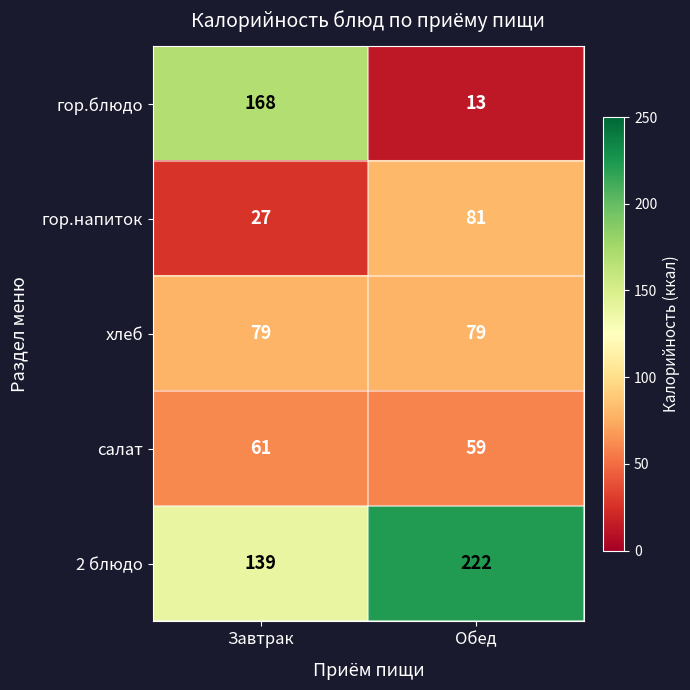

What value does the гор.напиток series have at Завтрак?

27